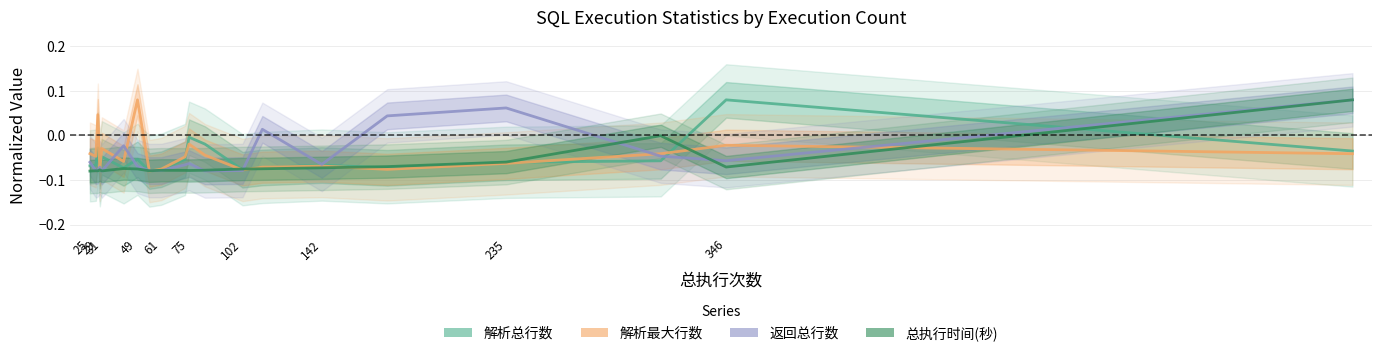

Rank the series by their maximum value, from highest to lowest.

解析总行数, 解析最大行数, 返回总行数, 总执行时间(秒)